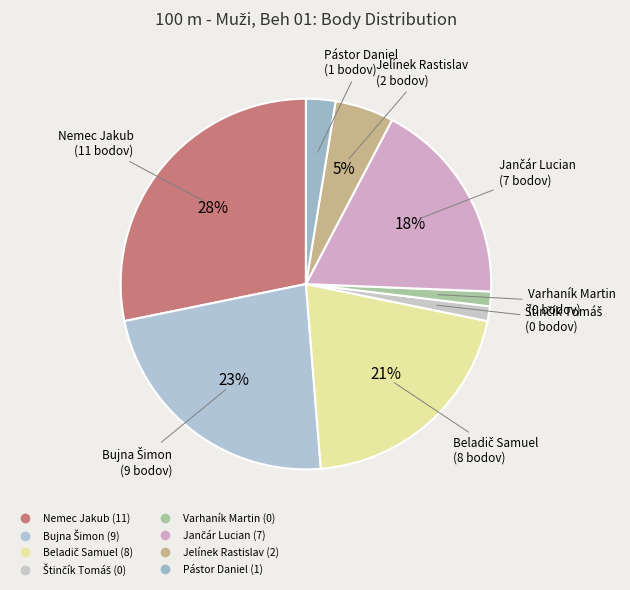

Does any single category account for the majority?

No